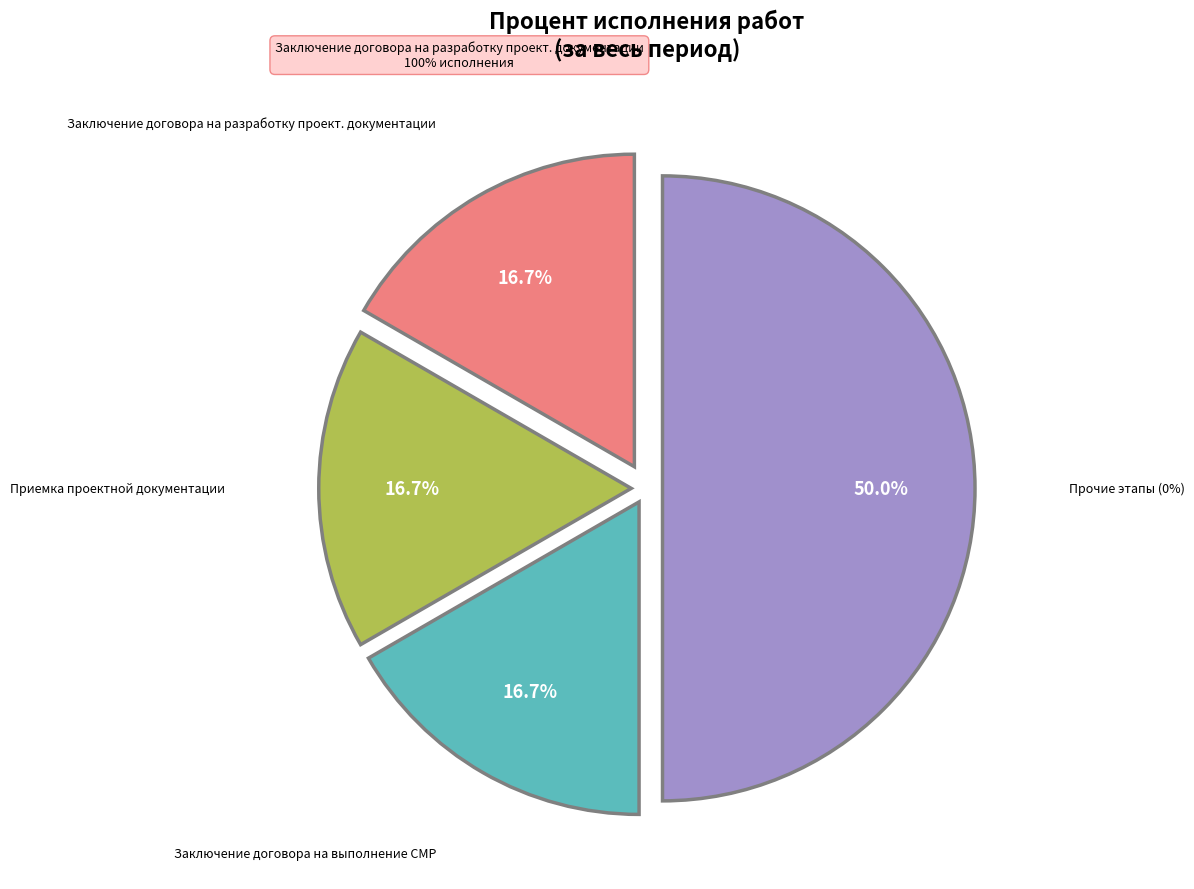

Is there a majority slice in this chart?

No